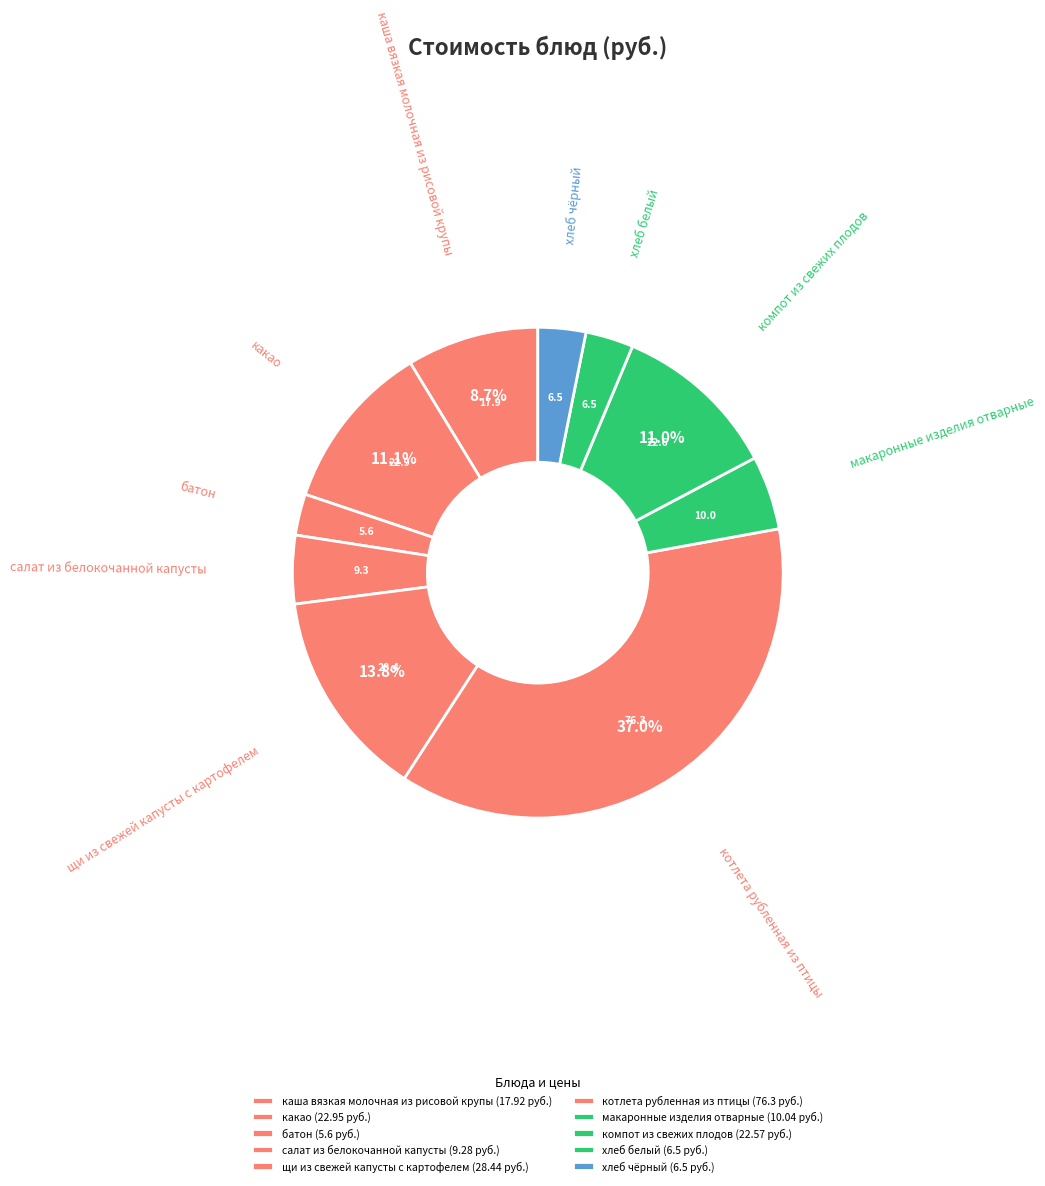

The каша вязкая молочная из рисовой крупы slice represents 9% of the pie. True or false?

True